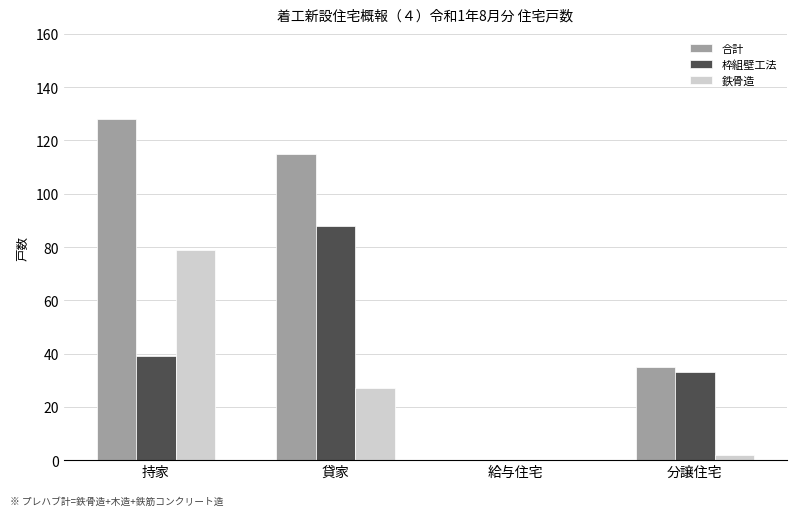

Which series changed the most between 貸家 and 給与住宅?

合計